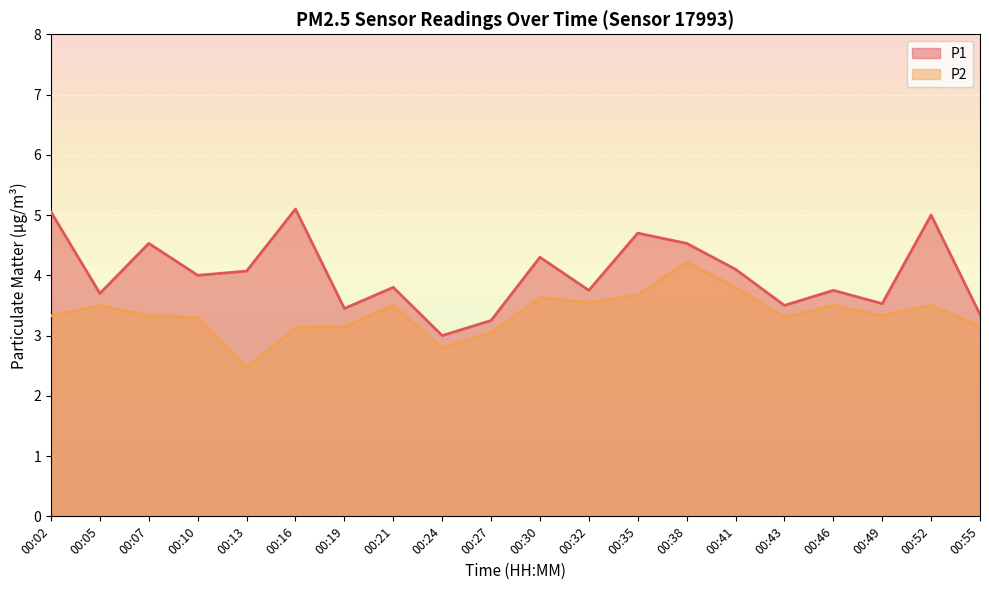

What value does the P2 series have at 00:10?

3.3